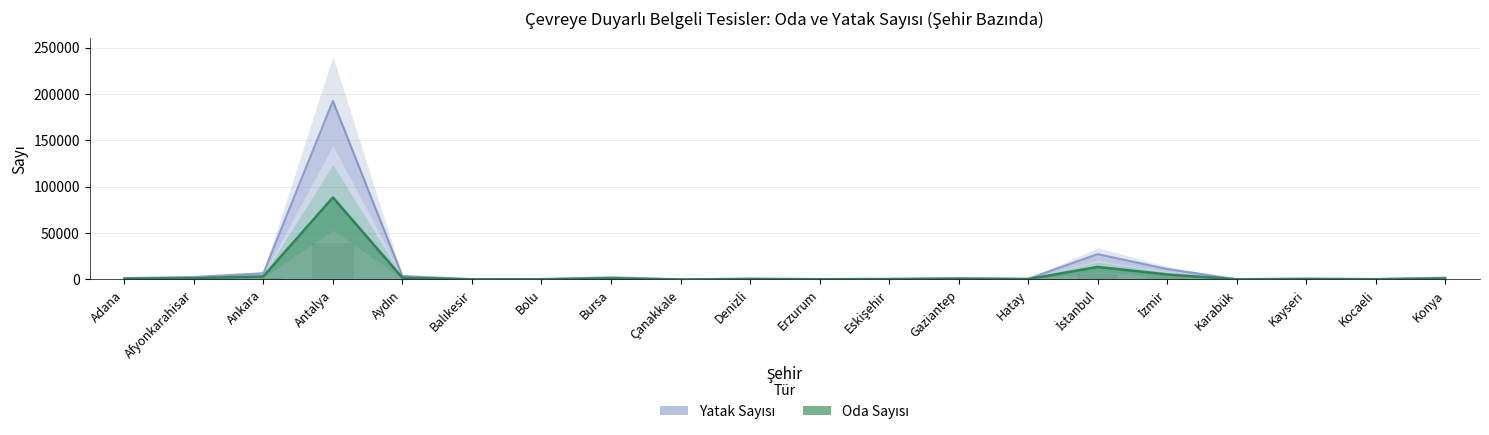

List the labels in order of Oda Sayısı value, smallest first.

Çanakkale, Balıkesir, Karabük, Bolu, Erzurum, Kocaeli, Eskişehir, Hatay, Denizli, Kayseri, Gaziantep, Adana, Konya, Bursa, Afyonkarahisar, Aydın, Ankara, İzmir, İstanbul, Antalya